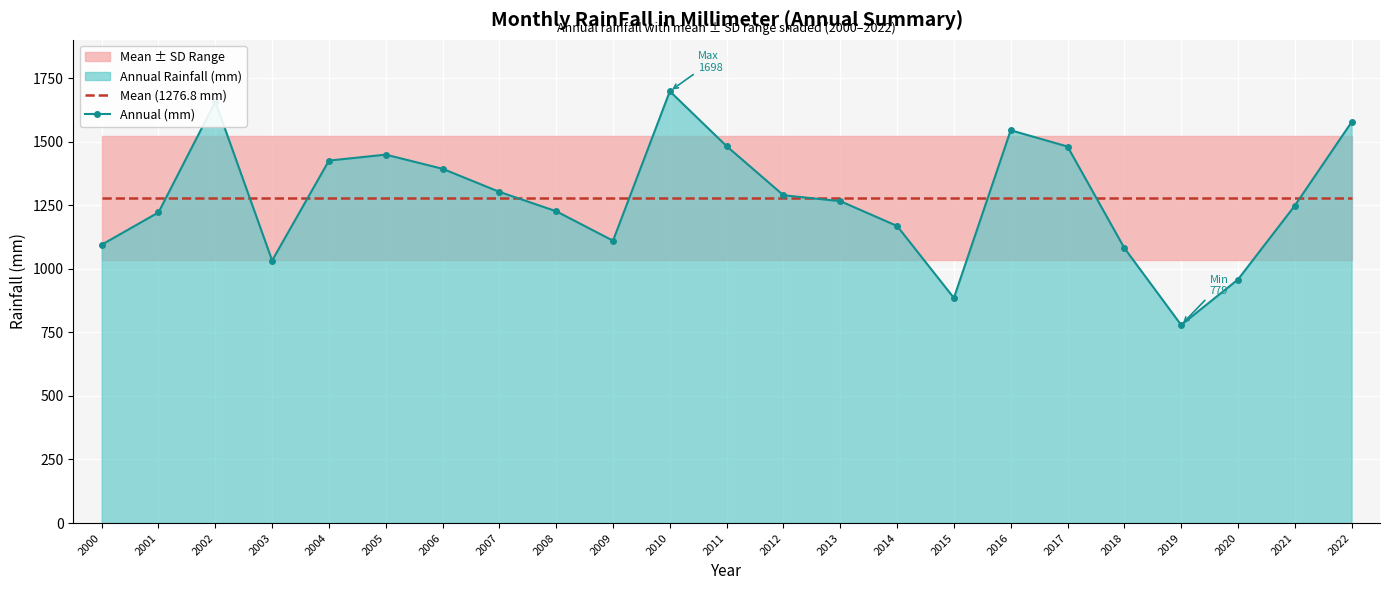

At which category is the sum across all series the highest?

2010